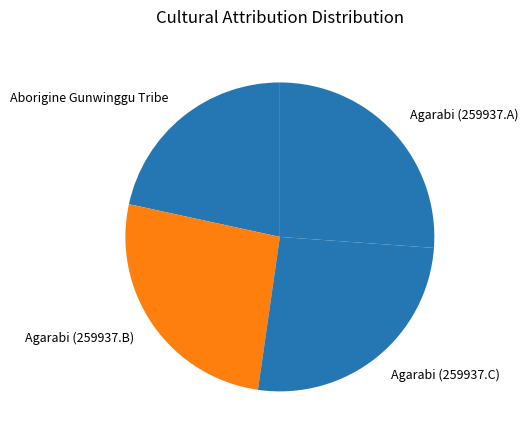

True or false: Aborigine Gunwinggu Tribe accounts for 13% of the total.

False